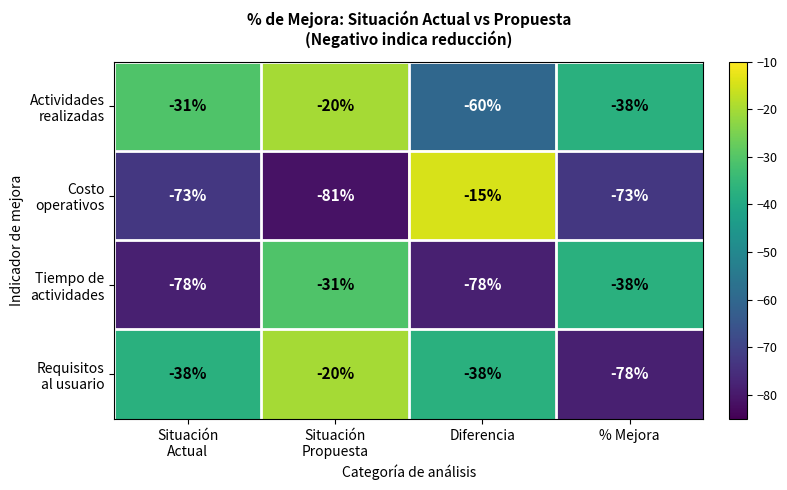

What is the total value across all series at Diferencia?

-191